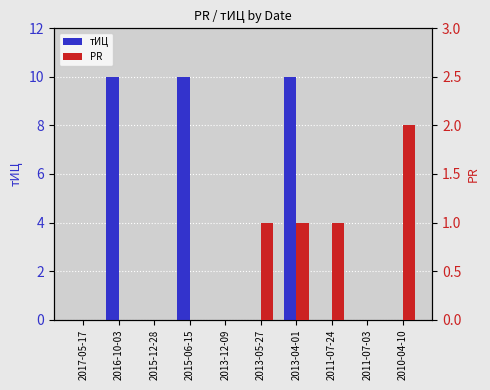

Which series has the largest total across all categories?

тИЦ